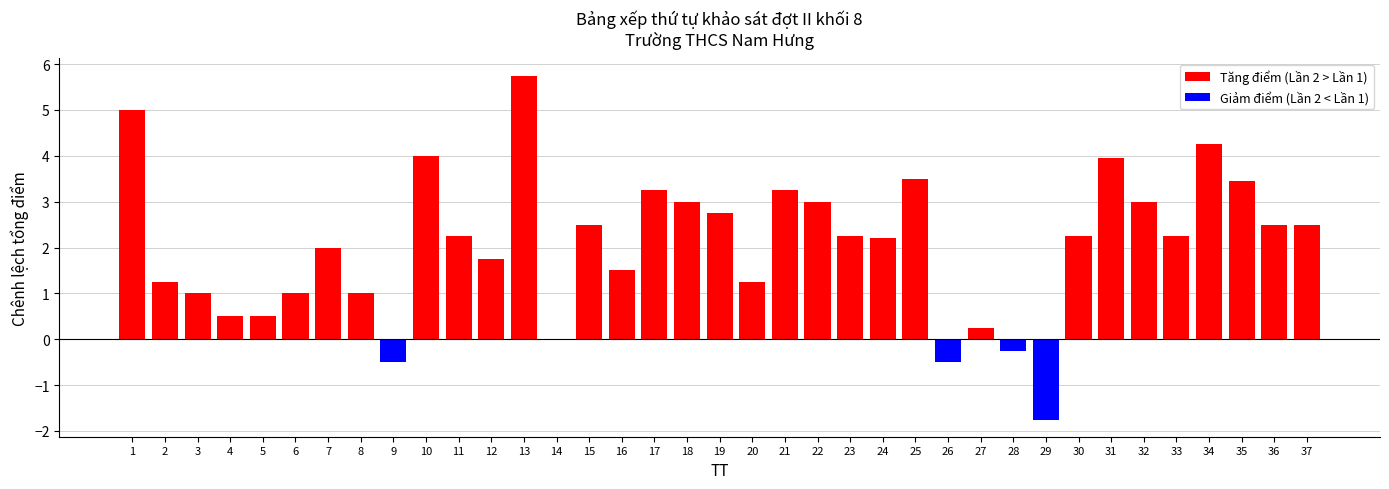

At which label does the data first exceed 2?

1